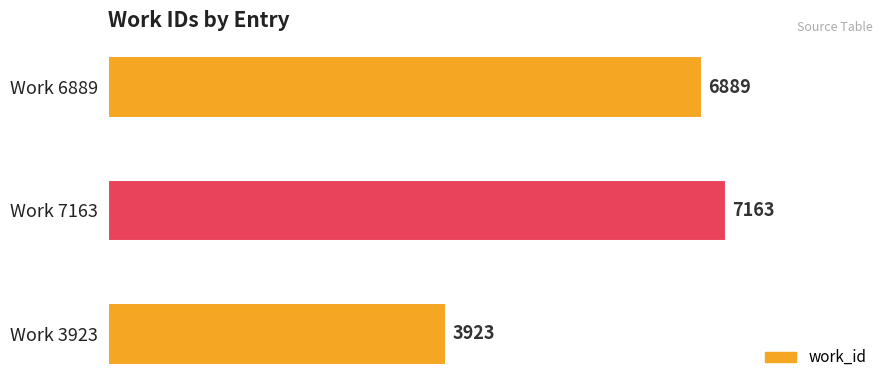

Rank the categories by value from lowest to highest.

Work 3923, Work 6889, Work 7163